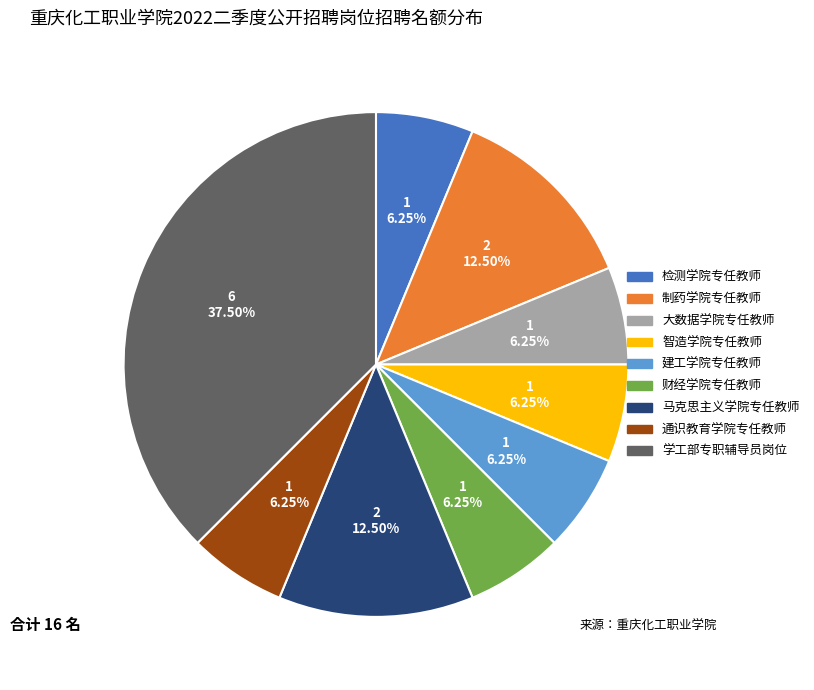

How many slices are in this pie chart?

9